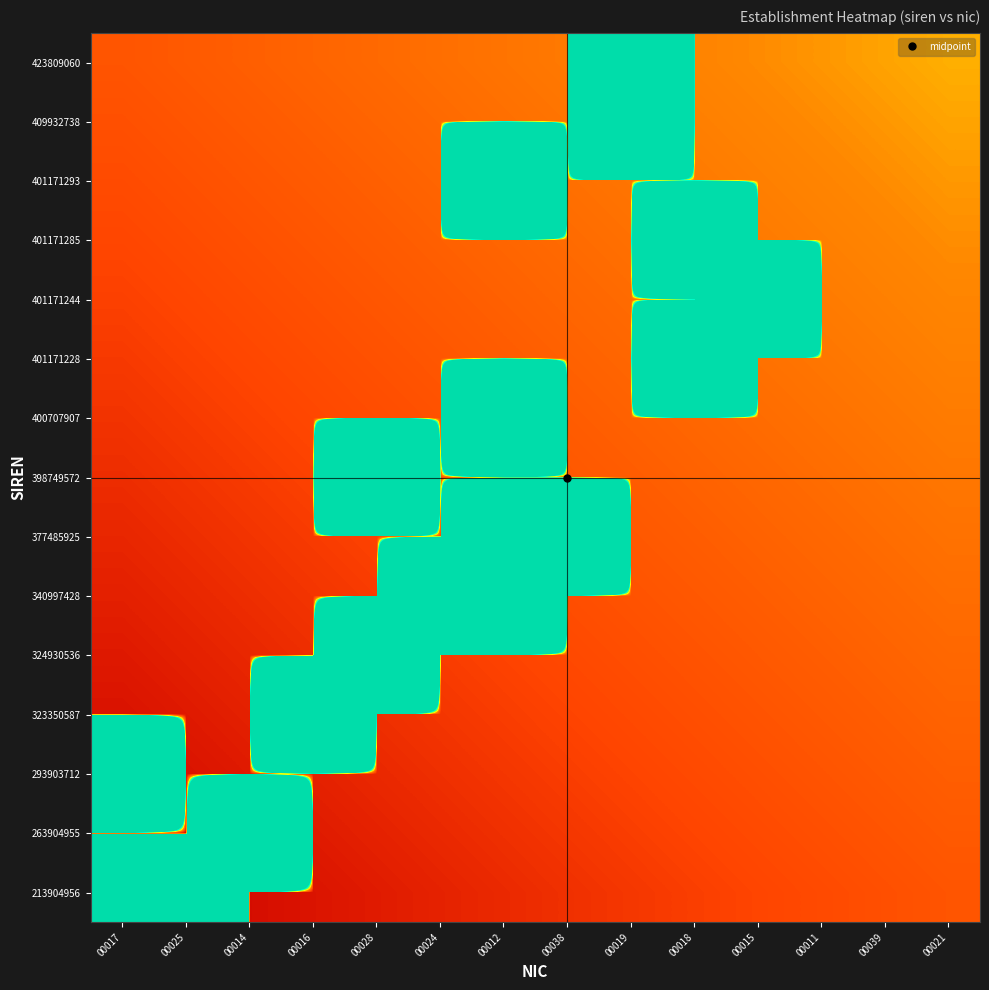

Reading left to right, transcribe all the data shown in this chart.

213904956: 00017=75.5	00025=75.5	00014=0.0	00016=0.0	00028=0.1	00024=0.1	00012=0.1	00038=0.1	00019=0.1	00018=0.1	00015=0.2	00011=0.2	00039=0.2	00021=0.2
263904955: 00017=0.0	00025=0.0	00014=93.0	00016=0.1	00028=0.1	00024=0.1	00012=0.1	00038=0.1	00019=0.1	00018=0.2	00015=0.2	00011=0.2	00039=0.2	00021=0.2
293903712: 00017=103.5	00025=0.0	00014=0.1	00016=0.1	00028=0.1	00024=0.1	00012=0.1	00038=0.1	00019=0.2	00018=0.2	00015=0.2	00011=0.2	00039=0.2	00021=0.2
323350587: 00017=0.0	00025=0.1	00014=0.1	00016=113.8	00028=0.1	00024=0.1	00012=0.1	00038=0.2	00019=0.2	00018=0.2	00015=0.2	00011=0.2	00039=0.2	00021=0.2
324930536: 00017=0.1	00025=0.1	00014=0.1	00016=0.1	00028=114.4	00024=0.1	00012=0.1	00038=0.2	00019=0.2	00018=0.2	00015=0.2	00011=0.2	00039=0.2	00021=0.3
340997428: 00017=0.1	00025=0.1	00014=0.1	00016=0.1	00028=0.1	00024=120.0	00012=120.0	00038=0.2	00019=0.2	00018=0.2	00015=0.2	00011=0.2	00039=0.3	00021=0.3
377485925: 00017=0.1	00025=0.1	00014=0.1	00016=0.1	00028=0.1	00024=0.2	00012=132.8	00038=132.8	00019=0.2	00018=0.2	00015=0.2	00011=0.3	00039=0.3	00021=0.3
398749572: 00017=0.1	00025=0.1	00014=0.1	00016=0.1	00028=140.2	00024=0.2	00012=0.2	00038=0.2	00019=0.2	00018=0.2	00015=0.3	00011=0.3	00039=0.3	00021=0.3
400707907: 00017=0.1	00025=0.1	00014=0.1	00016=0.2	00028=0.2	00024=0.2	00012=140.9	00038=0.2	00019=0.2	00018=0.3	00015=0.3	00011=0.3	00039=0.3	00021=0.3
401171228: 00017=0.1	00025=0.1	00014=0.2	00016=0.2	00028=0.2	00024=0.2	00012=0.2	00038=0.2	00019=0.3	00018=141.1	00015=0.3	00011=0.3	00039=0.3	00021=0.3
401171244: 00017=0.1	00025=0.2	00014=0.2	00016=0.2	00028=0.2	00024=0.2	00012=0.2	00038=0.3	00019=0.3	00018=0.3	00015=141.1	00011=0.3	00039=0.3	00021=0.3
401171285: 00017=0.2	00025=0.2	00014=0.2	00016=0.2	00028=0.2	00024=0.2	00012=0.2	00038=0.3	00019=0.3	00018=141.1	00015=0.3	00011=0.3	00039=0.3	00021=0.4
401171293: 00017=0.2	00025=0.2	00014=0.2	00016=0.2	00028=0.2	00024=0.2	00012=141.1	00038=0.3	00019=0.3	00018=0.3	00015=0.3	00011=0.3	00039=0.4	00021=0.4
409932738: 00017=0.2	00025=0.2	00014=0.2	00016=0.2	00028=0.2	00024=0.3	00012=0.3	00038=0.3	00019=144.1	00018=0.3	00015=0.3	00011=0.4	00039=0.4	00021=0.4
423809060: 00017=0.2	00025=0.2	00014=0.2	00016=0.2	00028=0.3	00024=0.3	00012=0.3	00038=0.3	00019=149.0	00018=0.3	00015=0.4	00011=0.4	00039=0.4	00021=0.4